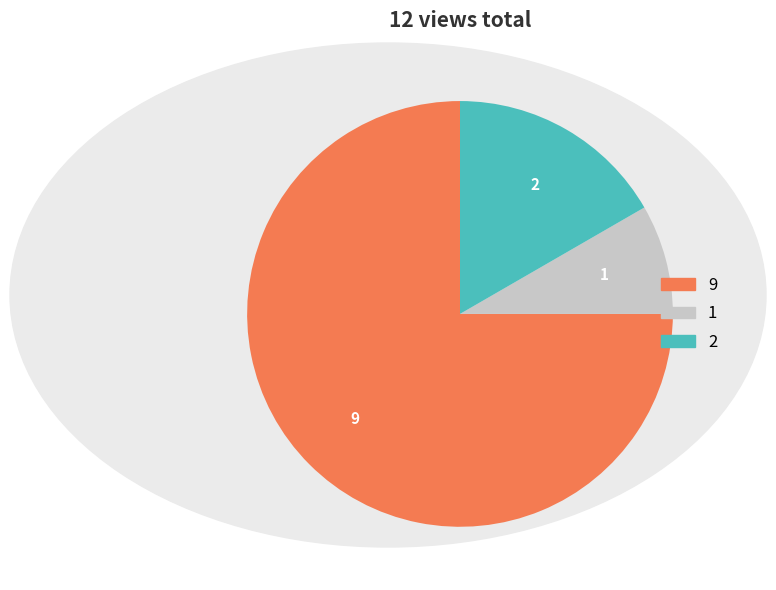

How many slices are in this pie chart?

3